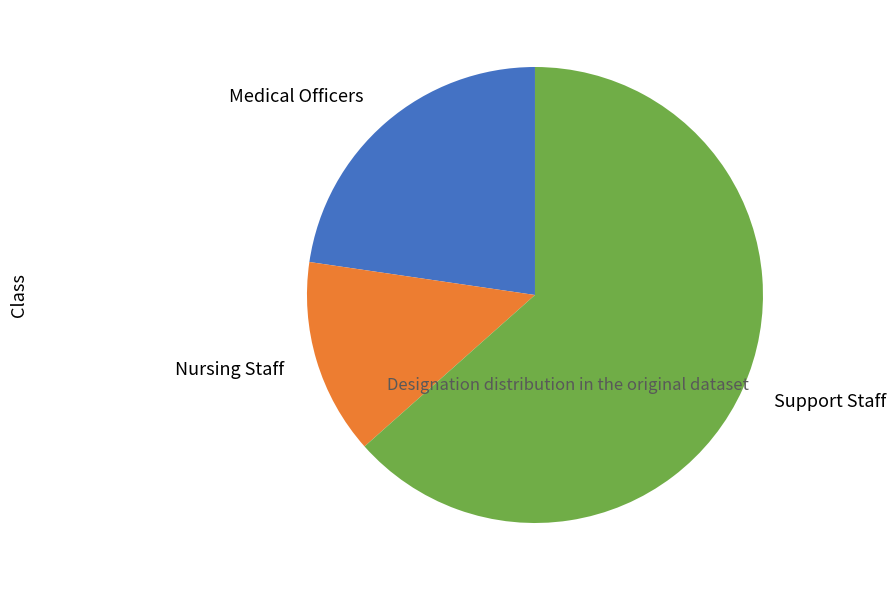

True or false: Medical Officers accounts for 23% of the total.

True